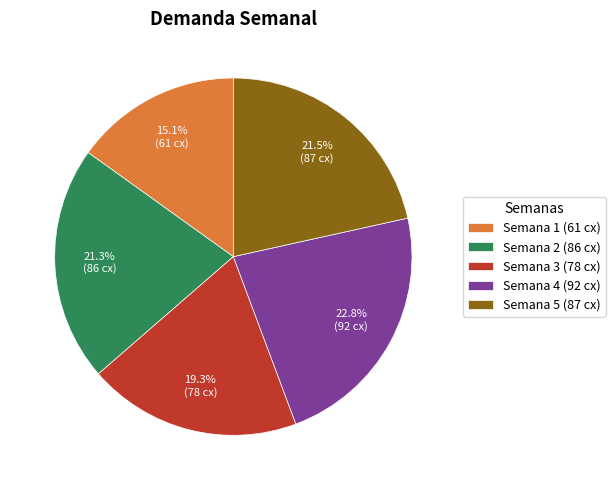

Do Semana 3 (78 cx) and Semana 2 (86 cx) together represent more than half of the pie?

No